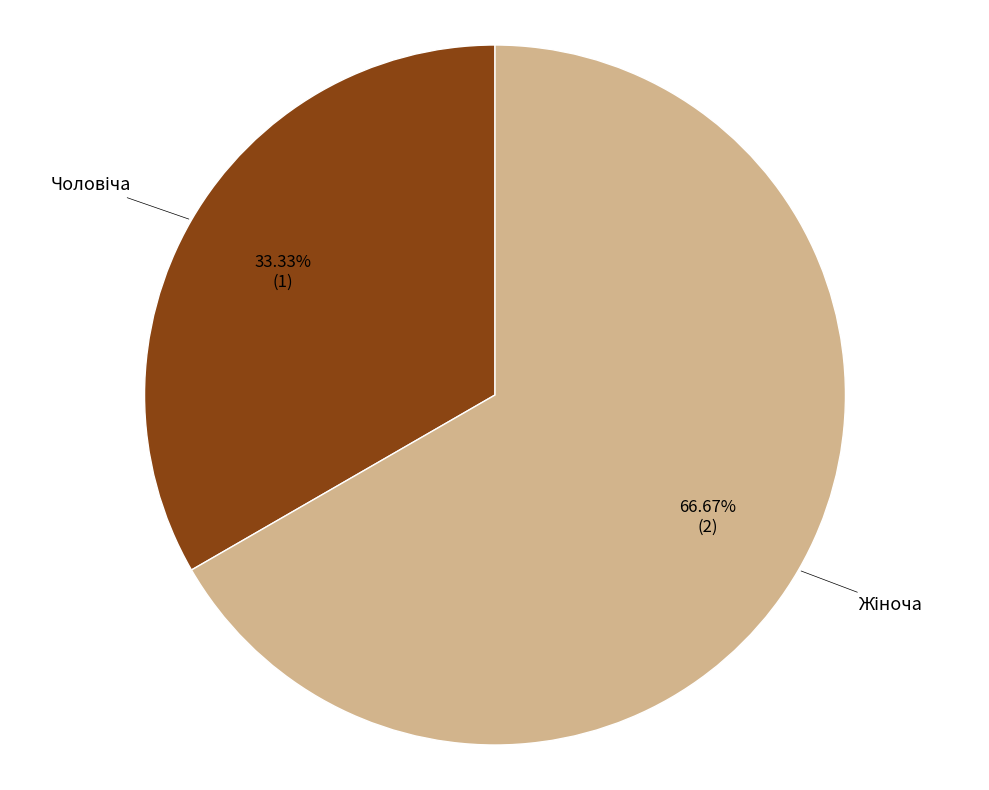

Is there a majority slice in this chart?

Yes